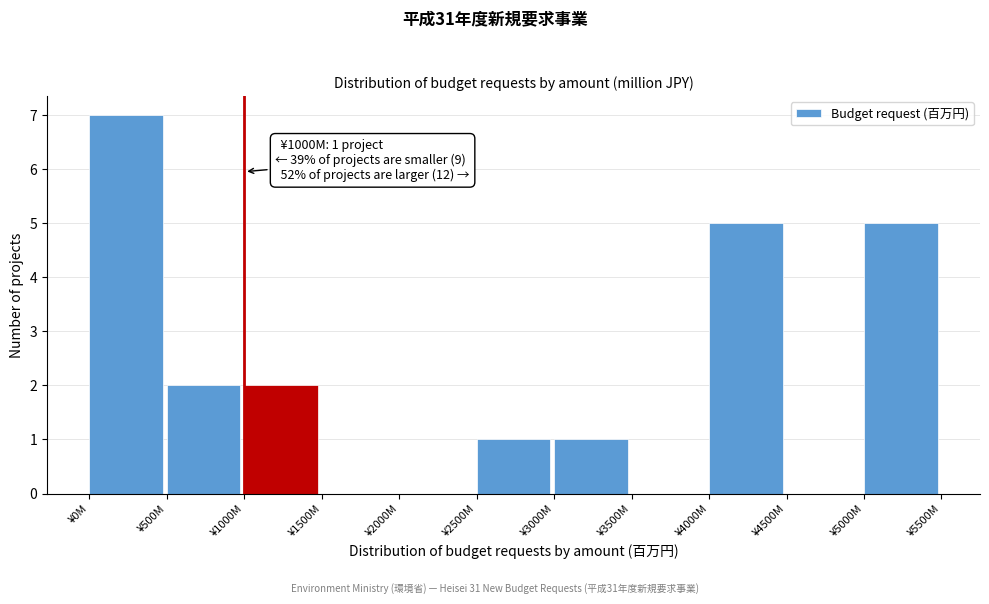

Reading left to right, list all the values displayed in this chart.

¥0M=7	¥500M=2	¥1000M=2	¥1500M=0	¥2000M=0	¥2500M=1	¥3000M=1	¥3500M=0	¥4000M=5	¥4500M=0	¥5000M=5